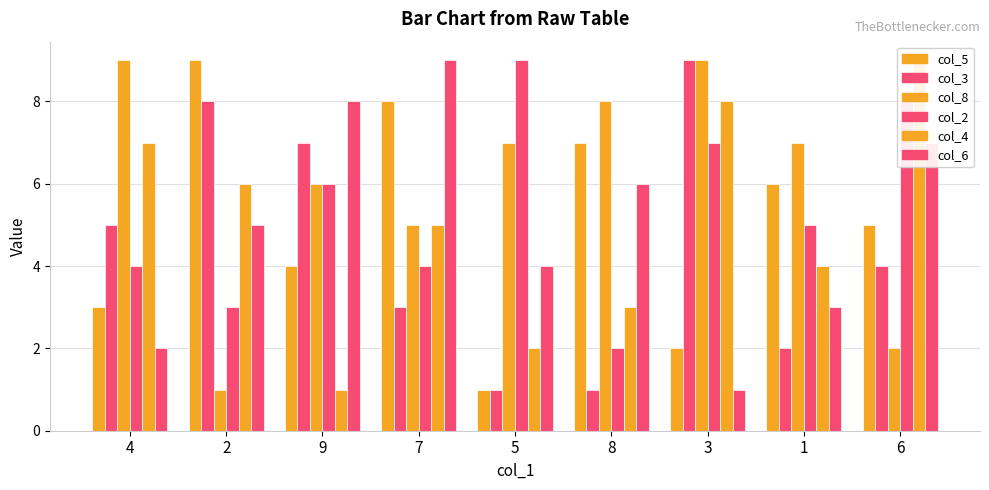

At which category is the sum across all series the highest?

3